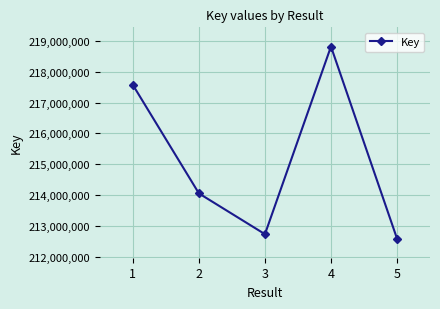

What is the change in value from 3 to 4?

+6082126